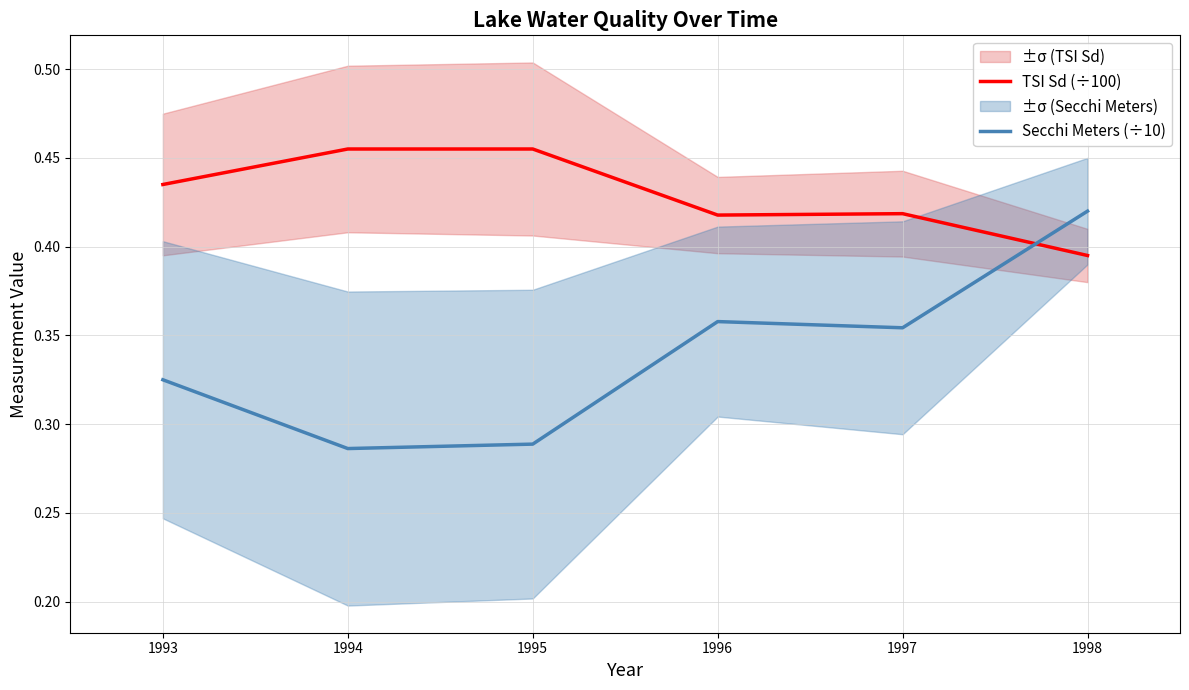

What is the sum of all TSI Sd (÷100) values?

2.6